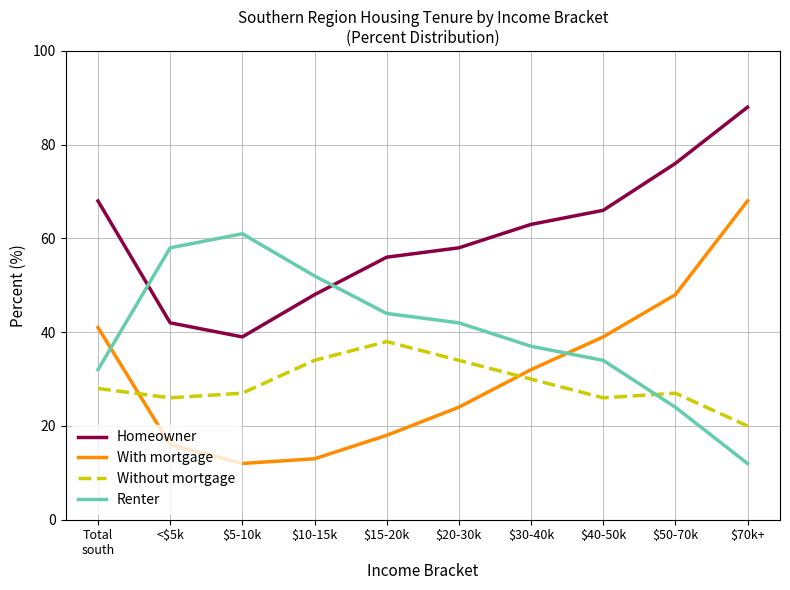

What is the difference between the highest and lowest values at $40-50k?

40